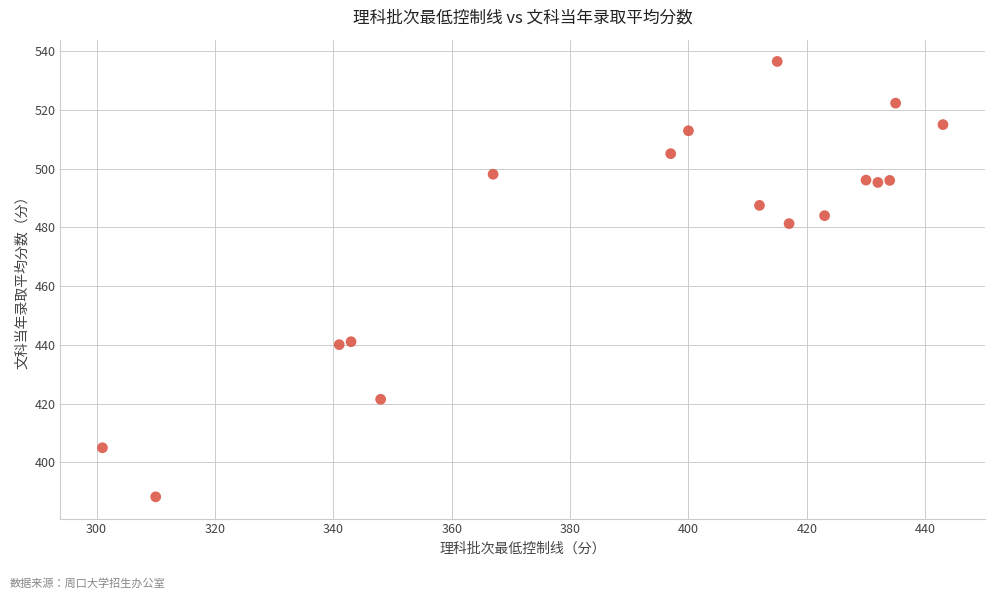

What is the range of Y values (max minus min)?

148.2